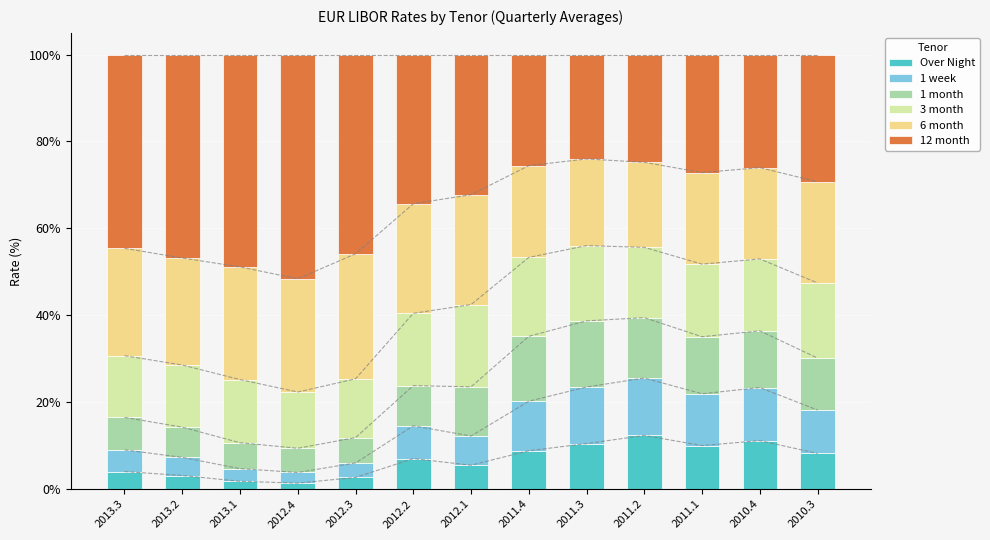

The value of Over Night at 2012.4 is 1.4. True or false?

True